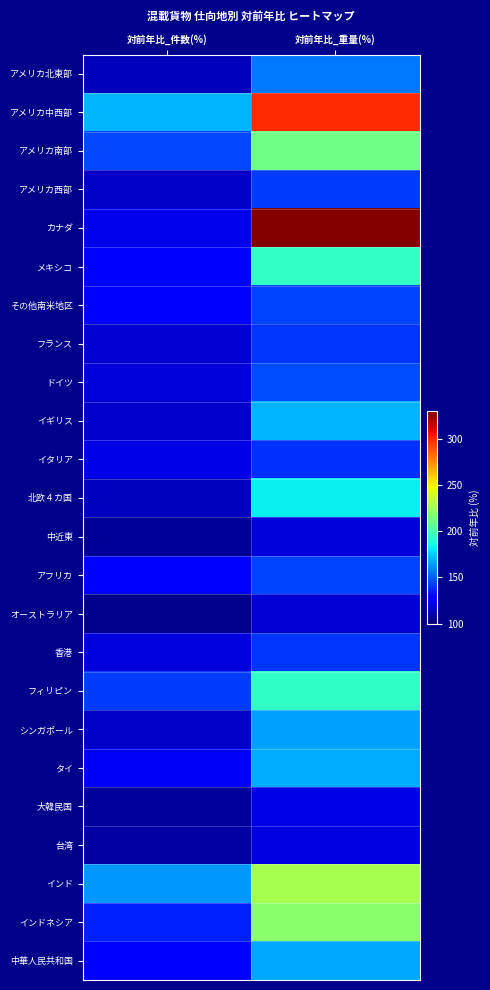

Reading left to right, what are all the values shown in this chart?

アメリカ北東部: 対前年比_件数(%)=112.5	対前年比_重量(%)=156.6
アメリカ中西部: 対前年比_件数(%)=169.8	対前年比_重量(%)=298.7
アメリカ南部: 対前年比_件数(%)=145.2	対前年比_重量(%)=211.5
アメリカ西部: 対前年比_件数(%)=115.1	対前年比_重量(%)=142.8
カナダ: 対前年比_件数(%)=122.3	対前年比_重量(%)=328.3
メキシコ: 対前年比_件数(%)=129.4	対前年比_重量(%)=195.1
その他南米地区: 対前年比_件数(%)=129.1	対前年比_重量(%)=144.3
フランス: 対前年比_件数(%)=116.5	対前年比_重量(%)=140.7
ドイツ: 対前年比_件数(%)=118.6	対前年比_重量(%)=146.2
イギリス: 対前年比_件数(%)=116.0	対前年比_重量(%)=169.4
イタリア: 対前年比_件数(%)=121.5	対前年比_重量(%)=140.2
北欧４カ国: 対前年比_件数(%)=113.2	対前年比_重量(%)=183.4
中近東: 対前年比_件数(%)=104.7	対前年比_重量(%)=118.0
アフリカ: 対前年比_件数(%)=125.9	対前年比_重量(%)=144.1
オーストラリア: 対前年比_件数(%)=102.8	対前年比_重量(%)=117.9
香港: 対前年比_件数(%)=119.7	対前年比_重量(%)=140.7
フィリピン: 対前年比_件数(%)=142.5	対前年比_重量(%)=193.8
シンガポール: 対前年比_件数(%)=114.8	対前年比_重量(%)=165.1
タイ: 対前年比_件数(%)=124.9	対前年比_重量(%)=167.5
大韓民国: 対前年比_件数(%)=106.6	対前年比_重量(%)=121.0
台湾: 対前年比_件数(%)=107.5	対前年比_重量(%)=119.8
インド: 対前年比_件数(%)=163.8	対前年比_重量(%)=227.2
インドネシア: 対前年比_件数(%)=136.7	対前年比_重量(%)=219.0
中華人民共和国: 対前年比_件数(%)=126.0	対前年比_重量(%)=166.8